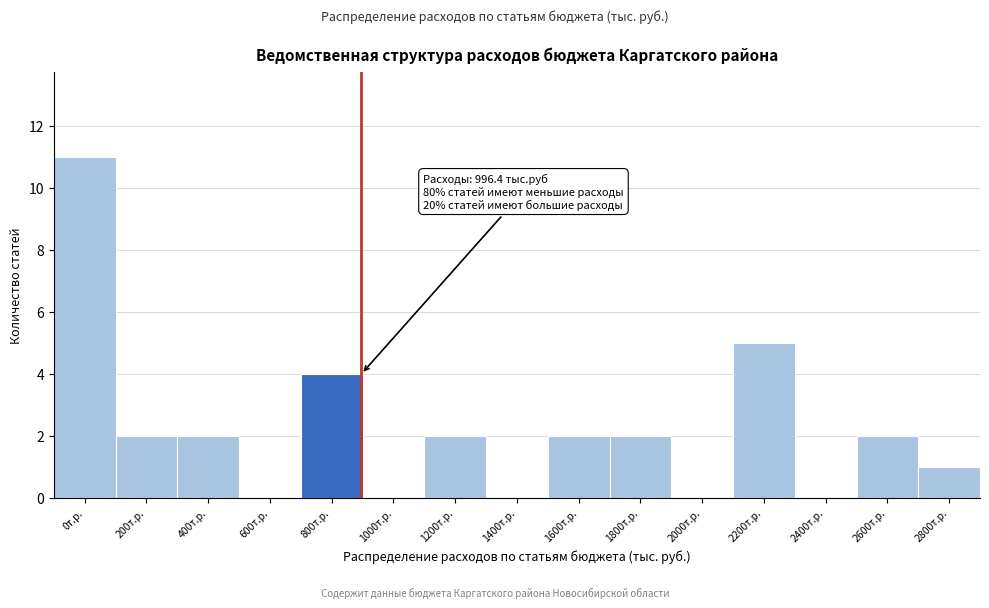

Reading right to left, what are all the values shown in this chart?

2800т.р.=1	2600т.р.=2	2400т.р.=0	2200т.р.=5	2000т.р.=0	1800т.р.=2	1600т.р.=2	1400т.р.=0	1200т.р.=2	1000т.р.=0	800т.р.=4	600т.р.=0	400т.р.=2	200т.р.=2	0т.р.=11